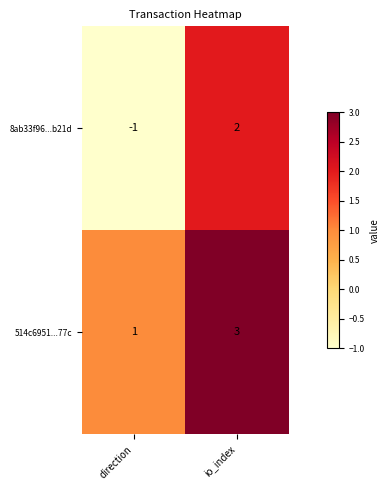

At which label is 514c6951...77c closest to 2?

direction